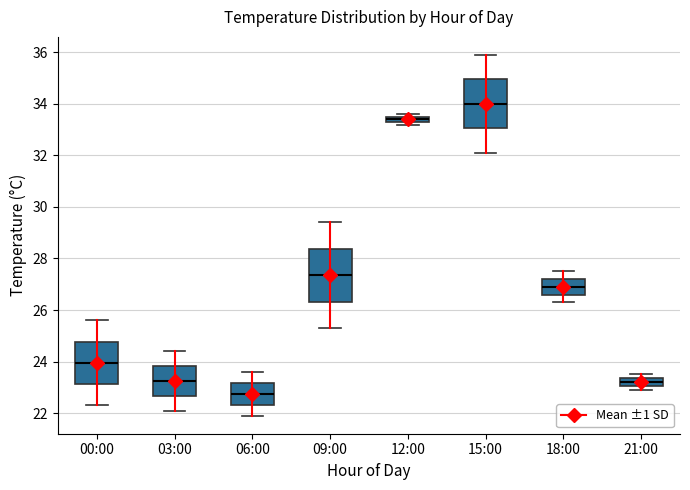

Where is the upper edge of the box for 12:00 on the y-axis? The values are not printed on the chart, so give them approximately, as read against the axis.

33.6